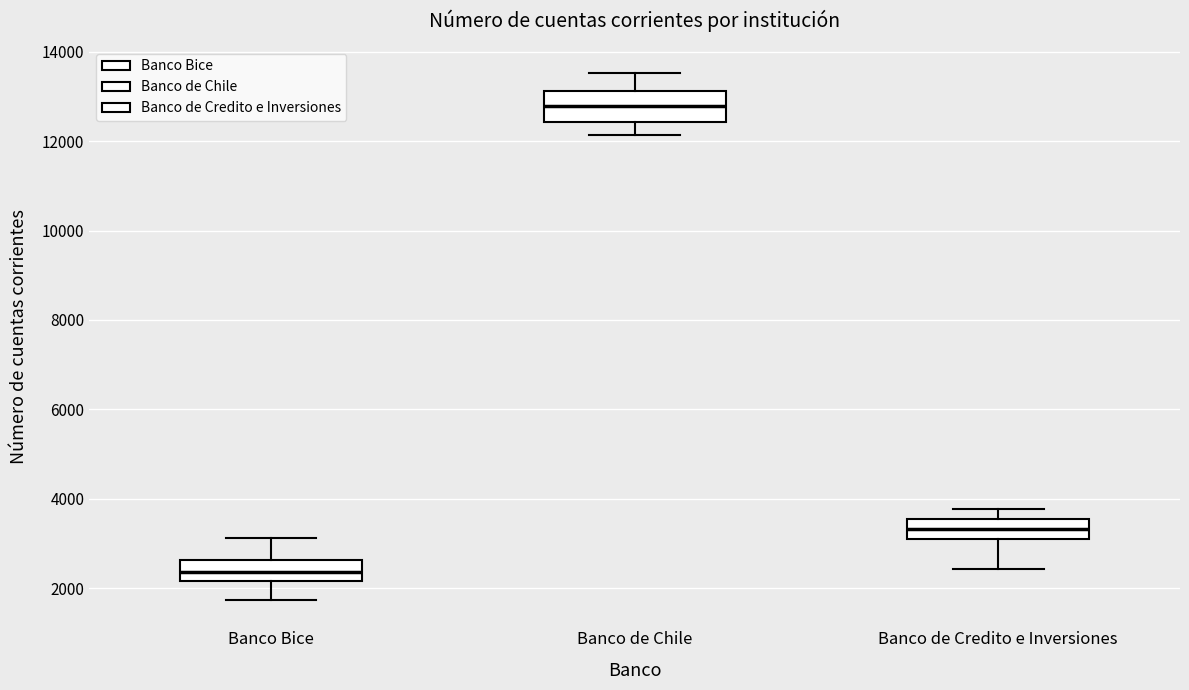

Which box is the tallest, from its lower edge to its upper edge?

Banco de Chile